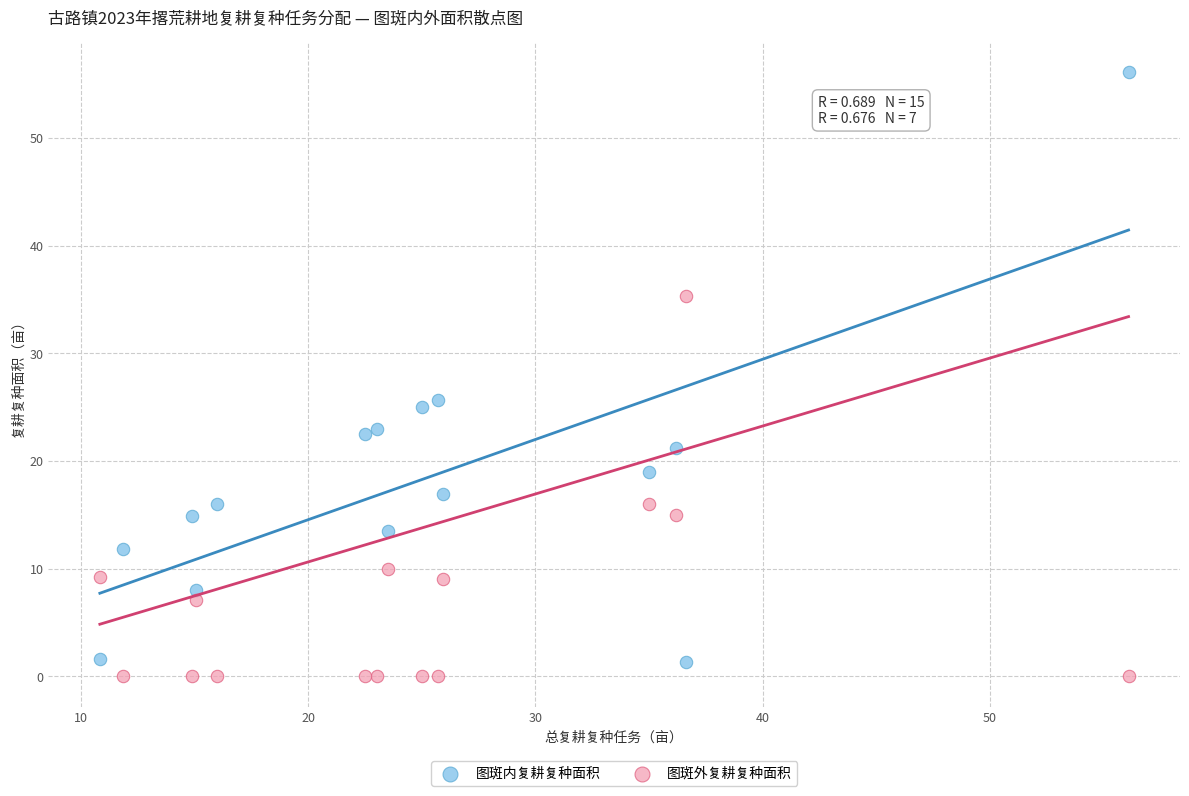

Across all data points, what is the range of Y values (max minus min)?

56.1